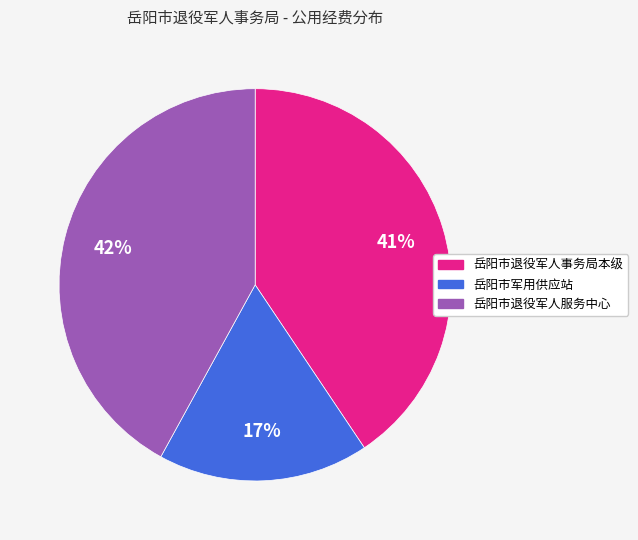

To the nearest percent, what portion does 岳阳市军用供应站 represent?

17%